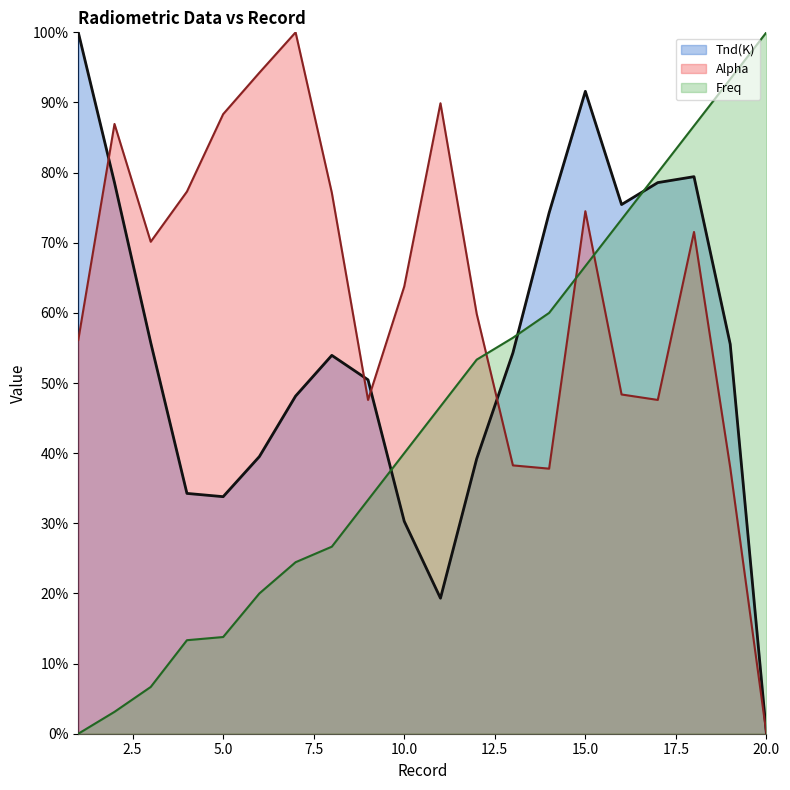

At which category does the chart reach its peak across all series?

1